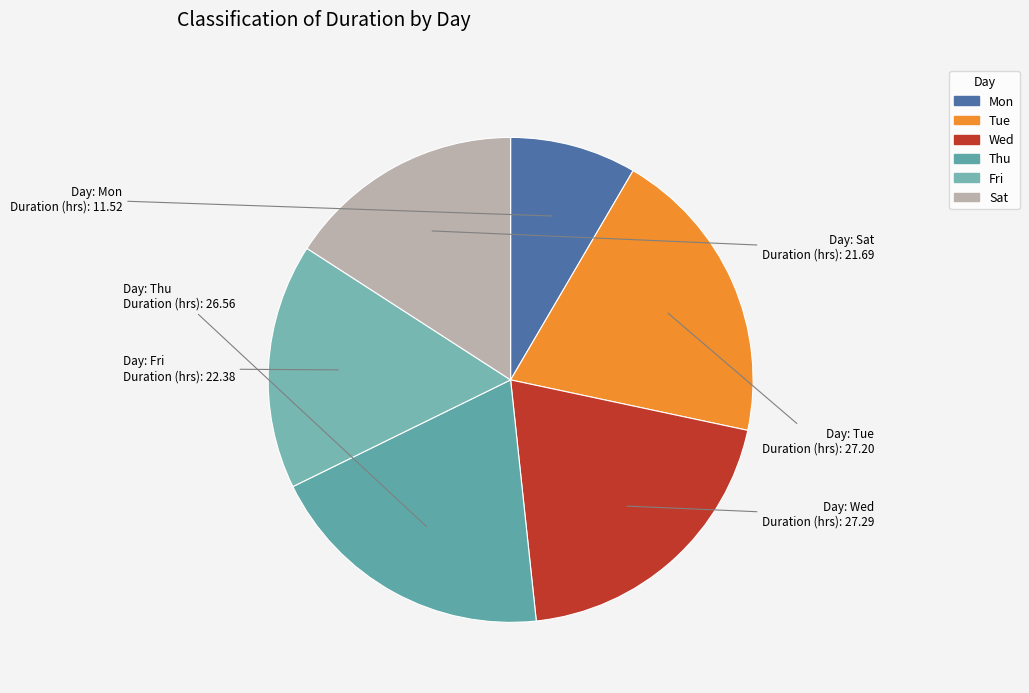

How many segments does this pie chart have?

6